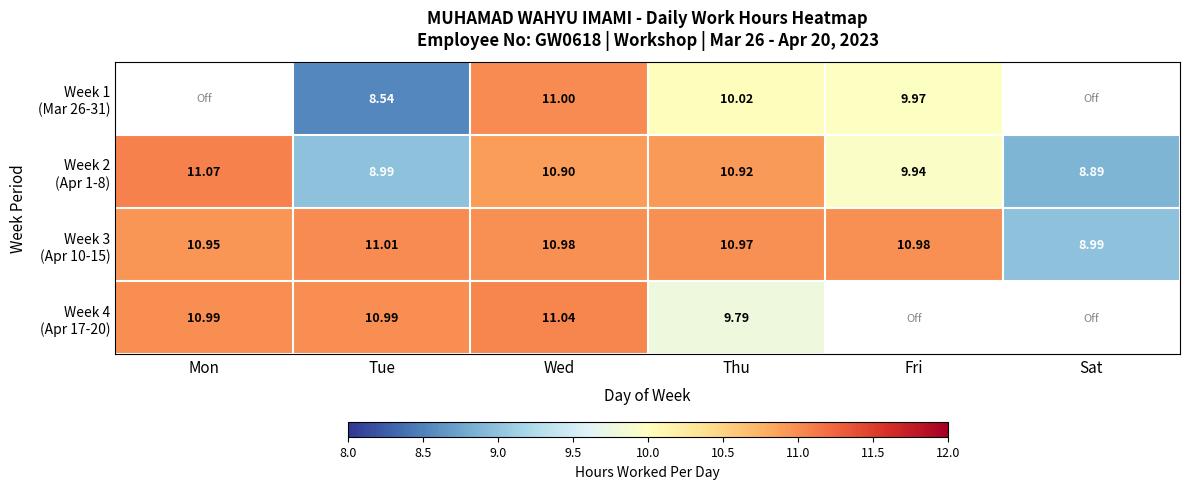

What is the minimum value shown in the chart?

8.5